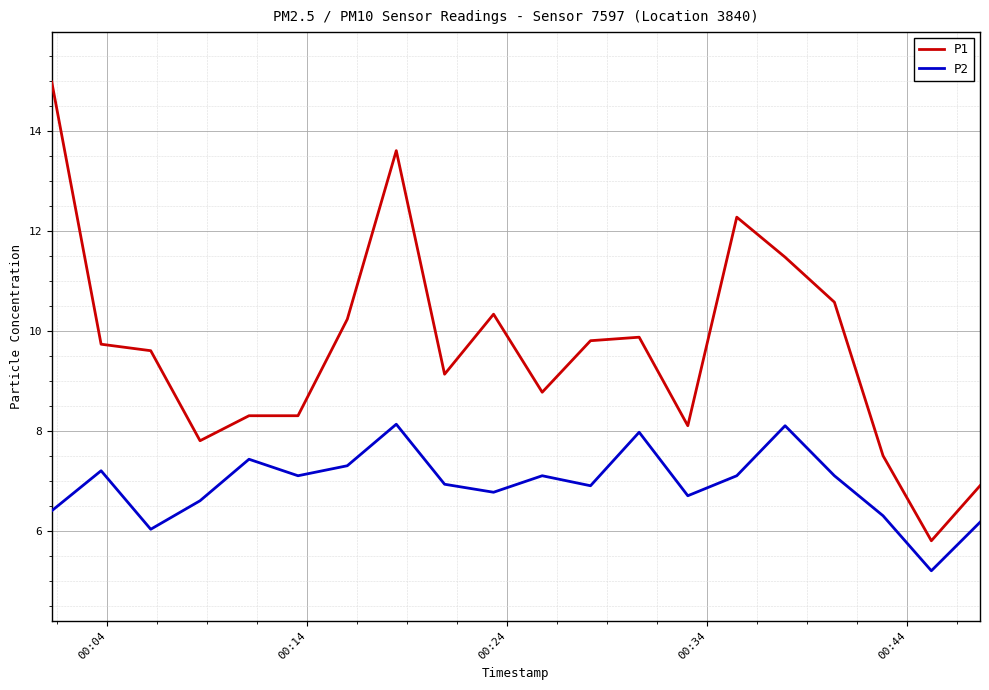

What is the smallest value displayed?

5.2